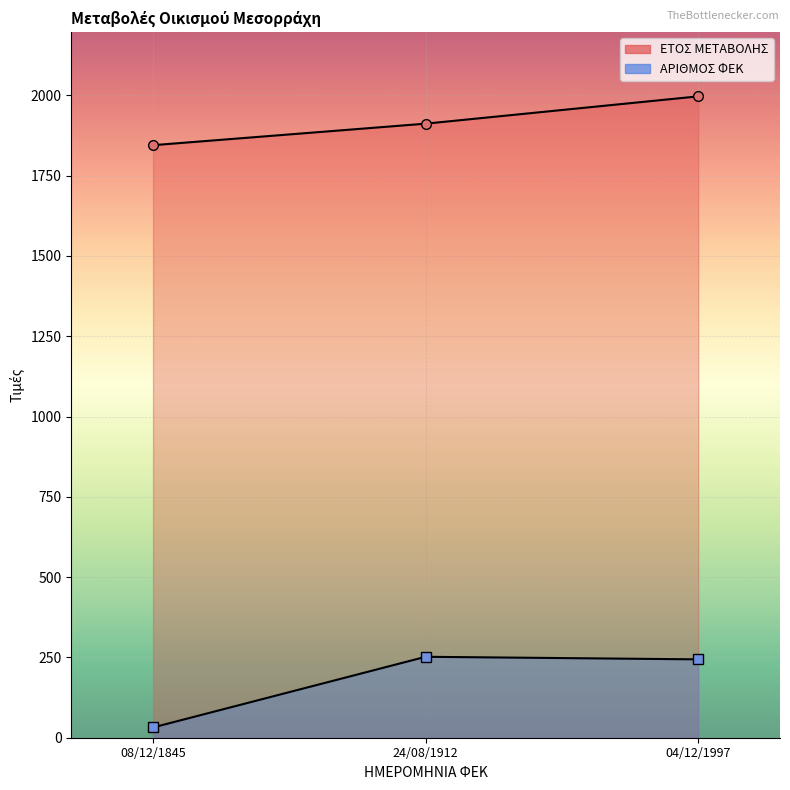

What are all the series names shown in the legend?

ΕΤΟΣ ΜΕΤΑΒΟΛΗΣ, ΑΡΙΘΜΟΣ ΦΕΚ